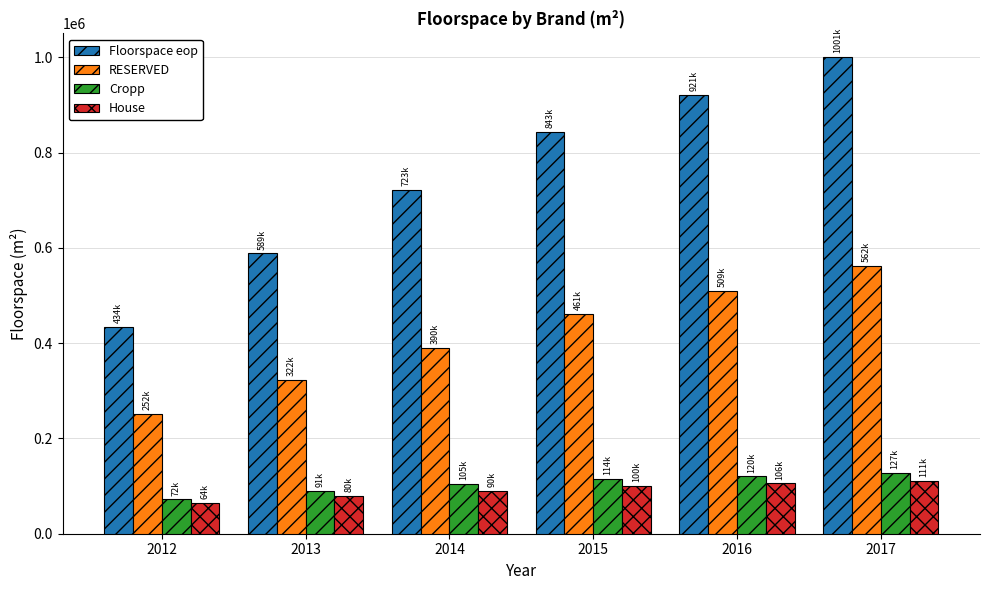

What is the maximum value for Cropp?

127243.0